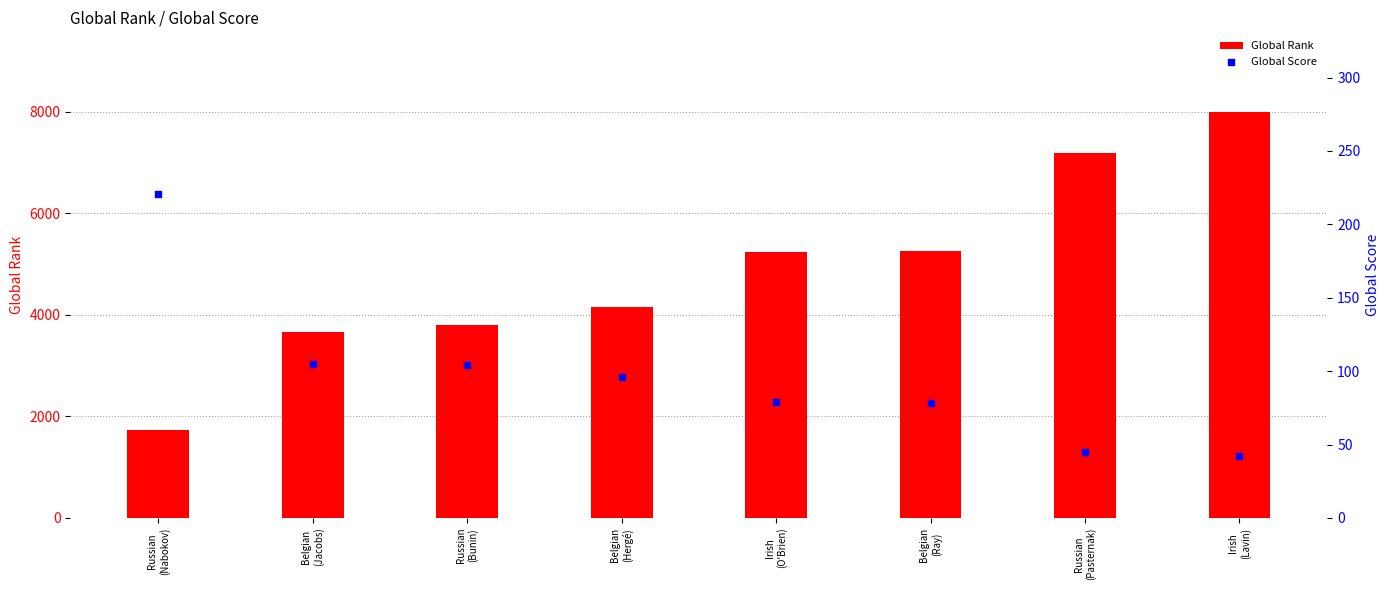

Is the value of Global Rank at Belgian
(Ray) greater than the value of Global Score at Irish
(Lavin)?

Yes